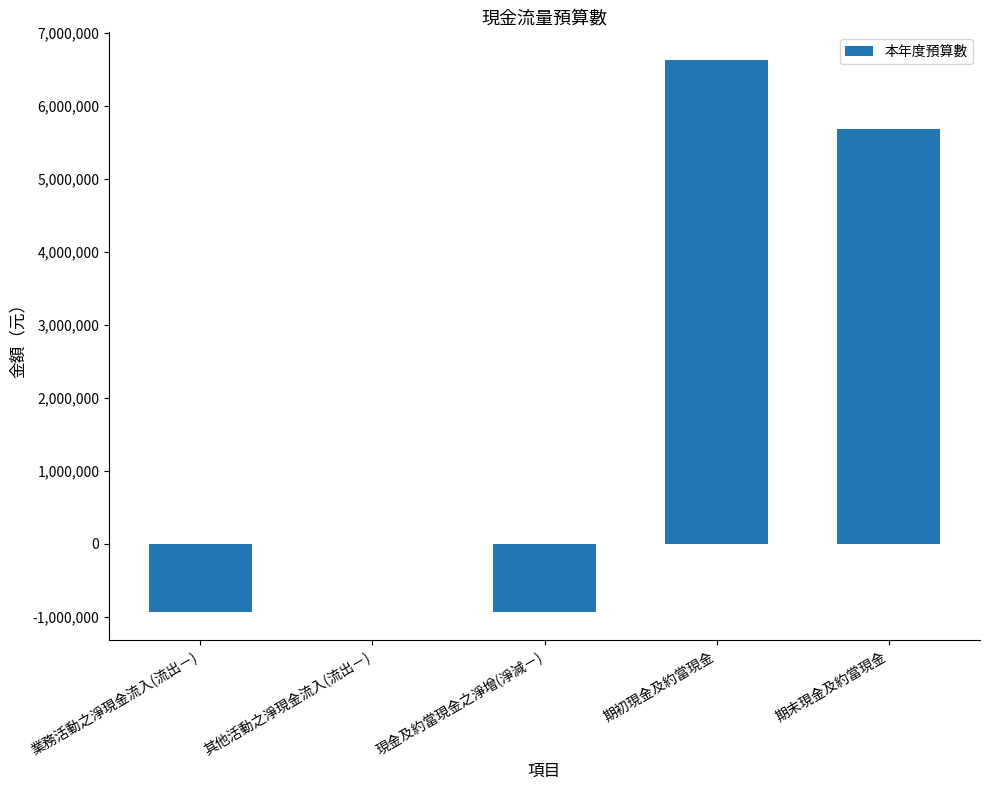

Between 其他活動之淨現金流入(流出－) and 期初現金及約當現金, which is larger?

期初現金及約當現金